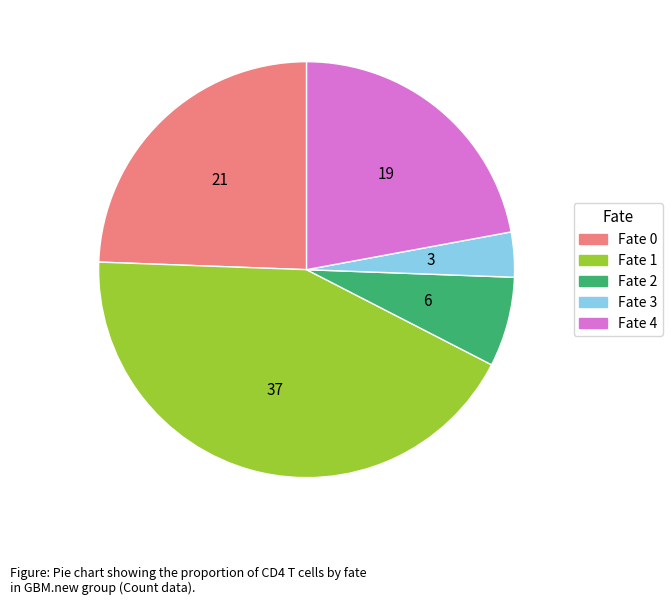

Between Fate 2 and Fate 1, which is larger?

Fate 1